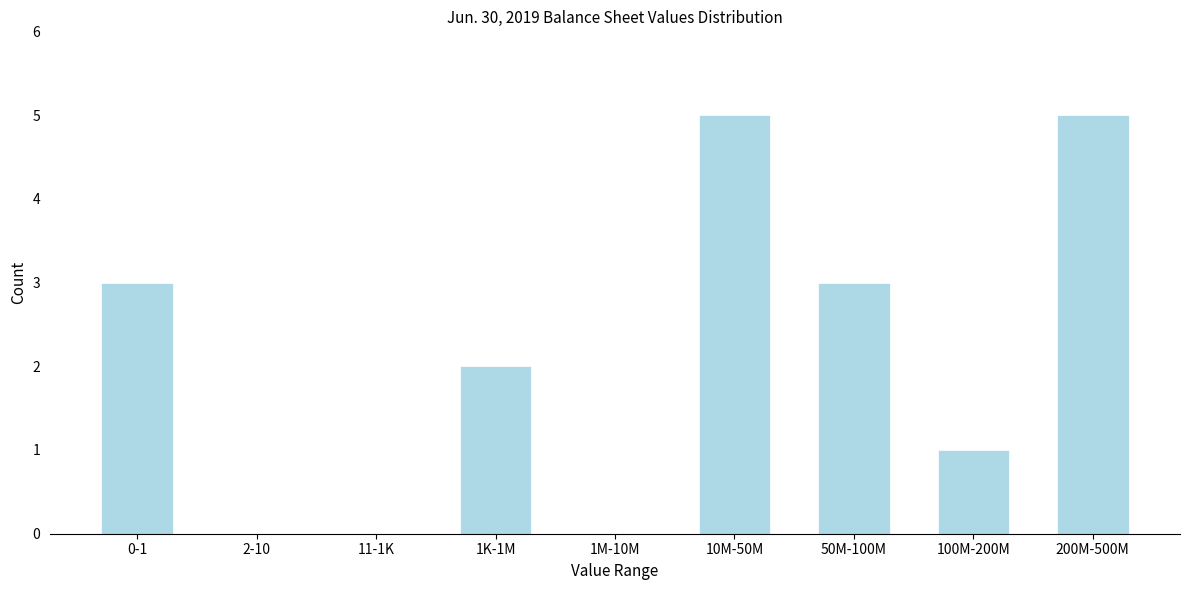

Reading right to left, extract all data points from this chart.

200M-500M=5	100M-200M=1	50M-100M=3	10M-50M=5	1M-10M=0	1K-1M=2	11-1K=0	2-10=0	0-1=3